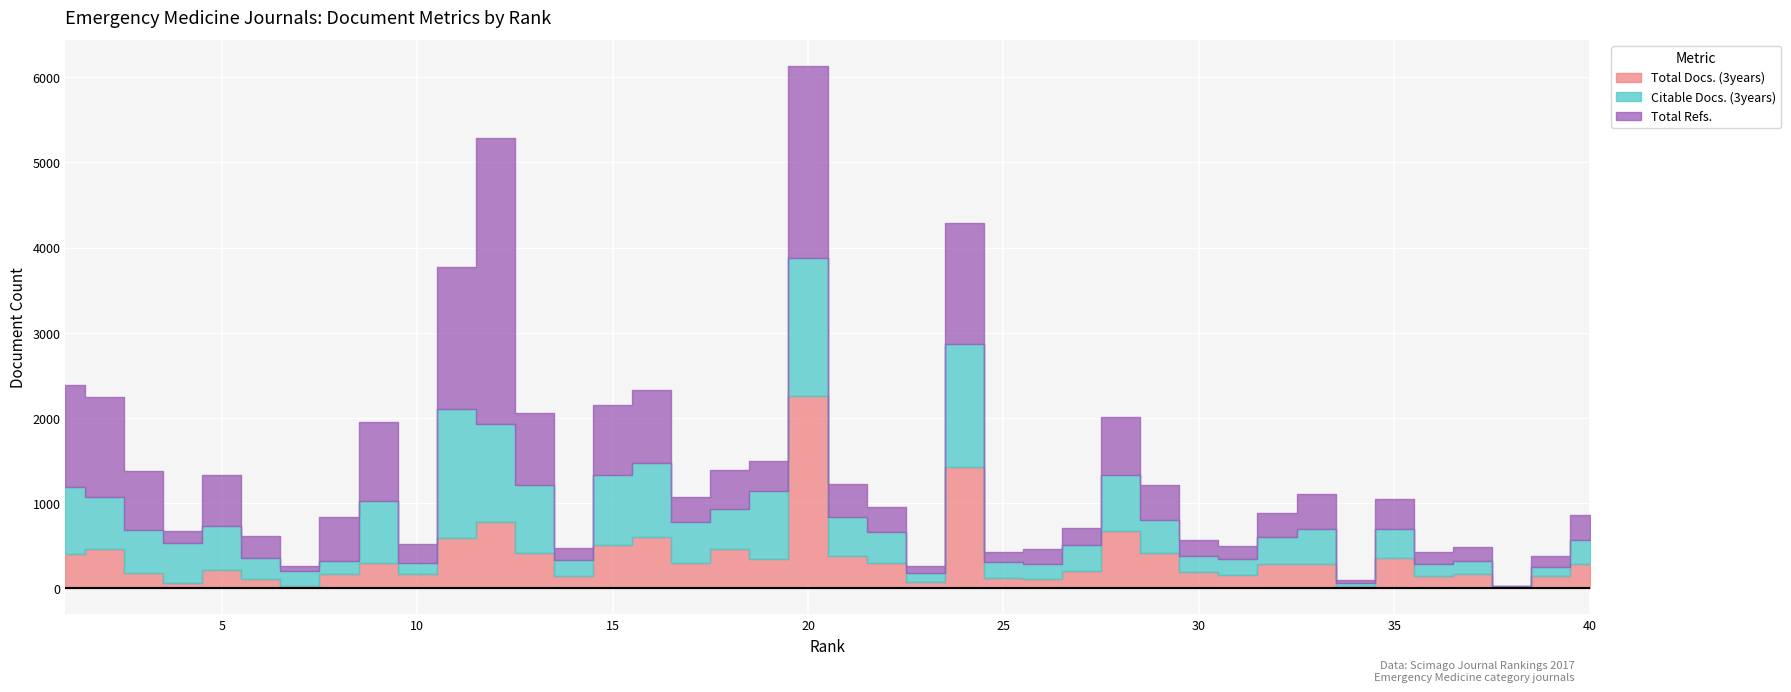

What is the highest value of the Total Refs. series?

3351